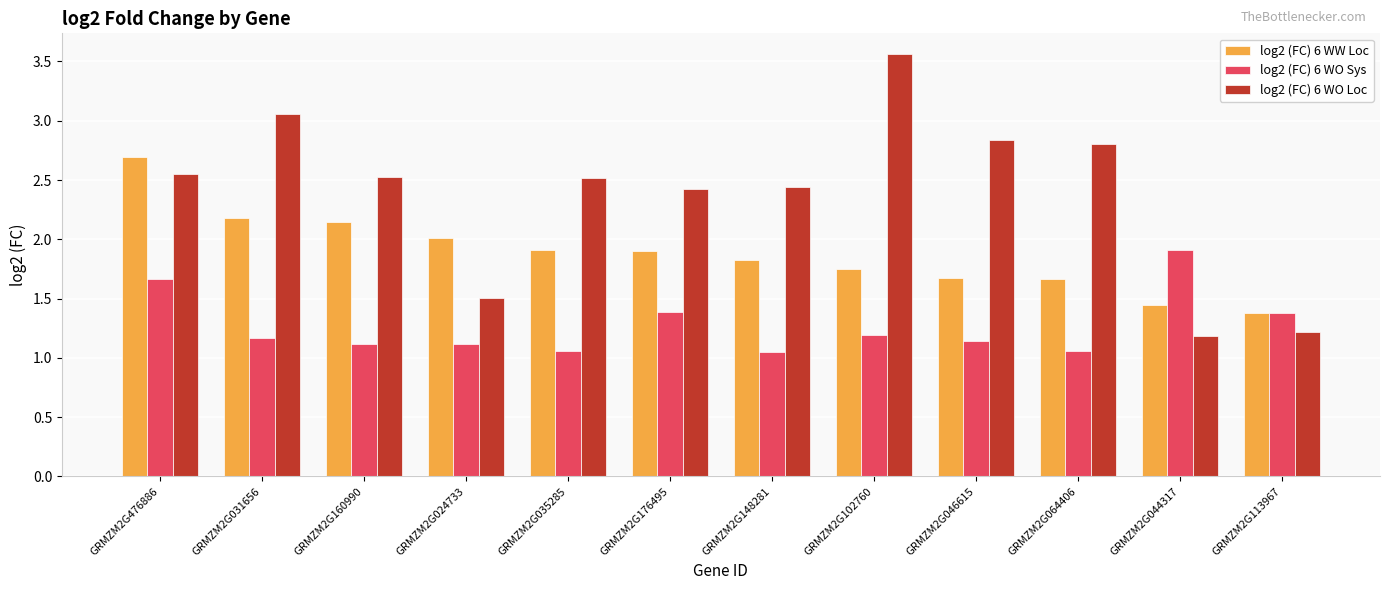

What is the difference between the second highest and minimum values in the log2 (FC) 6 WW Loc series?

0.8